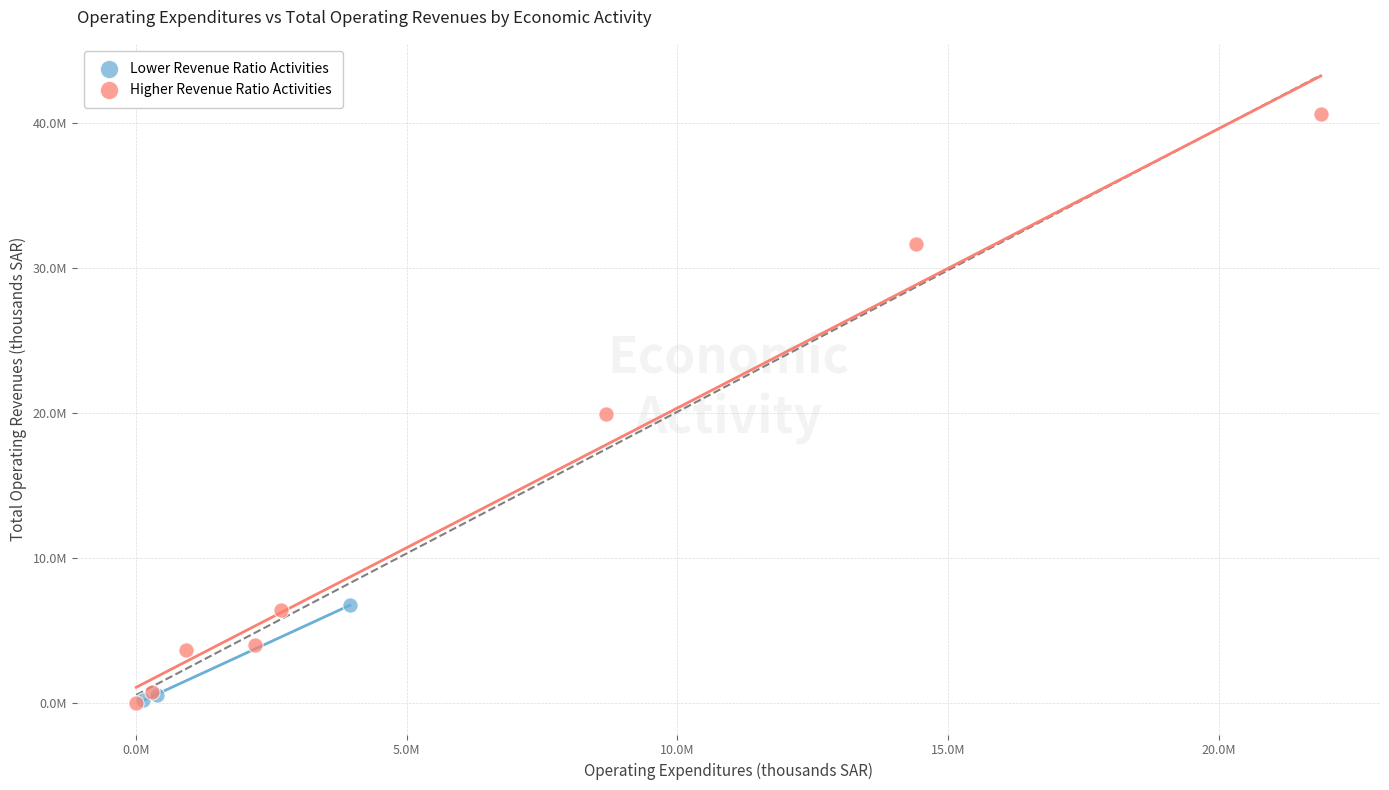

What are all the series names shown in the legend?

Lower Revenue Ratio Activities, Higher Revenue Ratio Activities